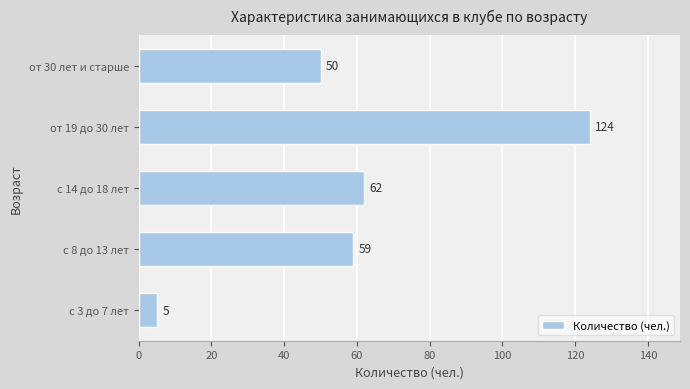

What value does the data have at от 30 лет и старше?

50